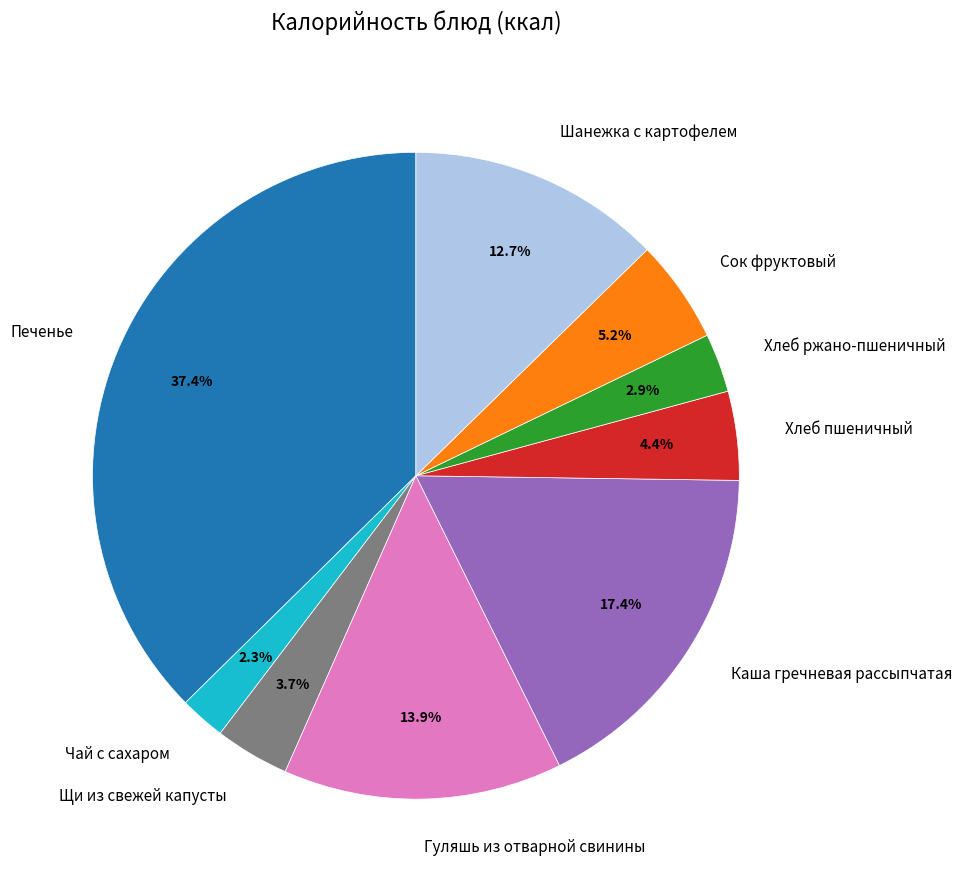

How many slices are in this pie chart?

9